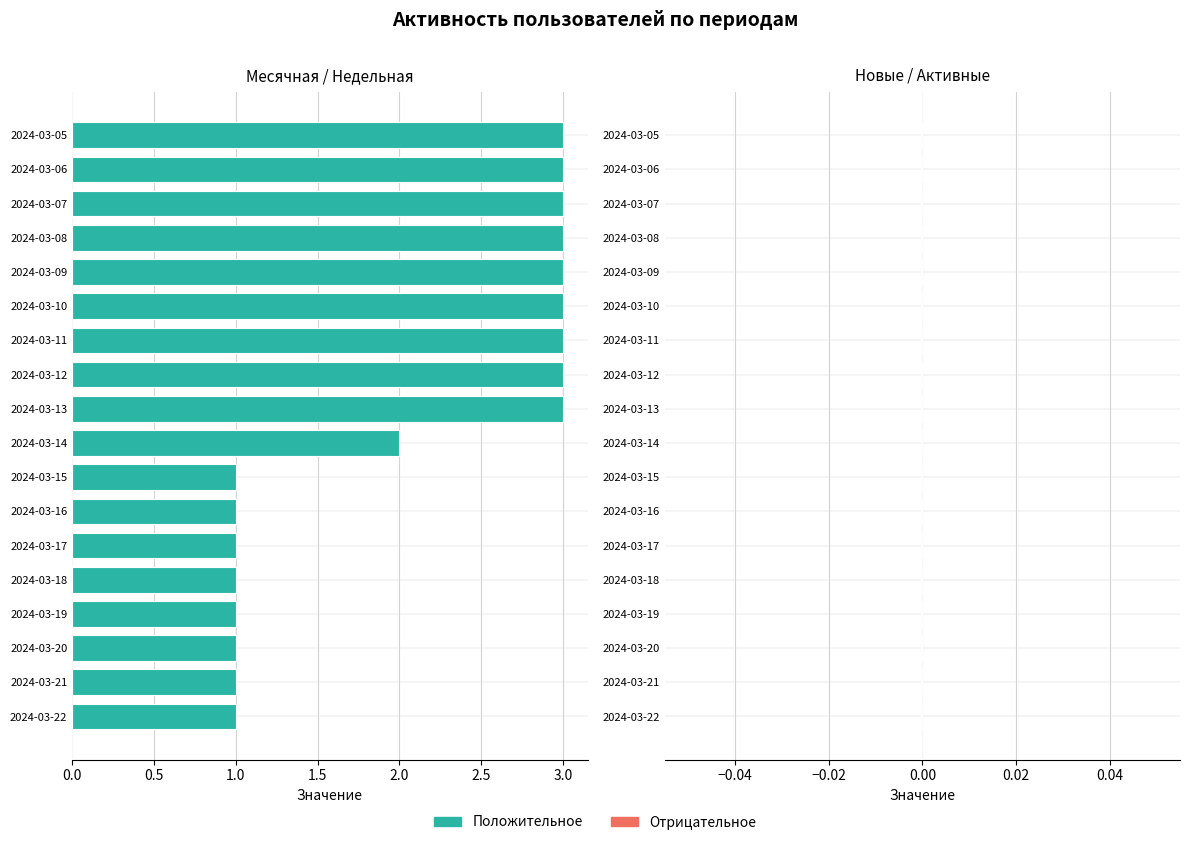

Reading bottom to top, what are all the values shown in this chart?

2024-03-22=1	2024-03-21=1	2024-03-20=1	2024-03-19=1	2024-03-18=1	2024-03-17=1	2024-03-16=1	2024-03-15=1	2024-03-14=2	2024-03-13=3	2024-03-12=3	2024-03-11=3	2024-03-10=3	2024-03-09=3	2024-03-08=3	2024-03-07=3	2024-03-06=3	2024-03-05=3